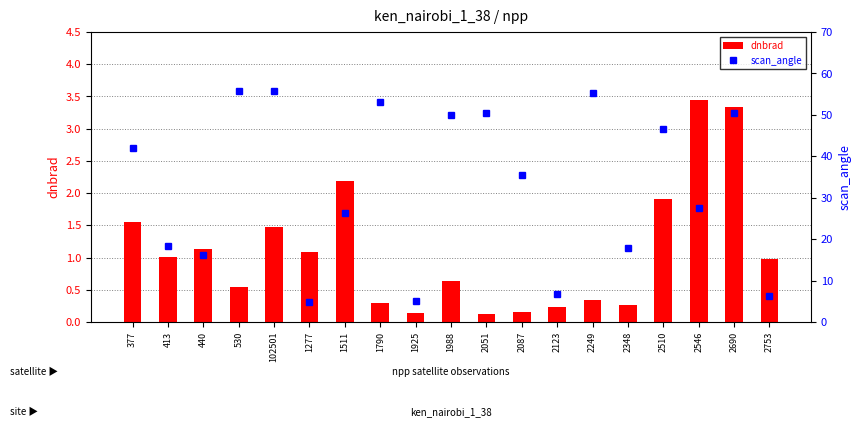

What is the label of the 10th bar from the left?

1988